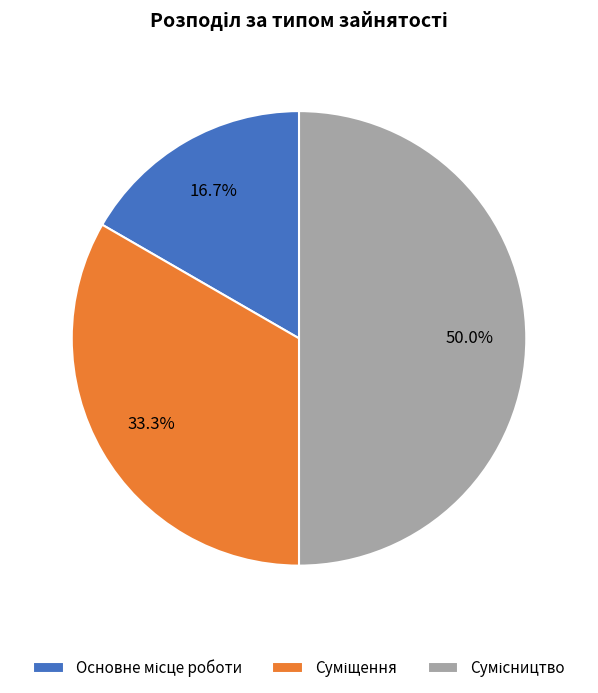

To the nearest percent, what is the average slice percentage?

33%